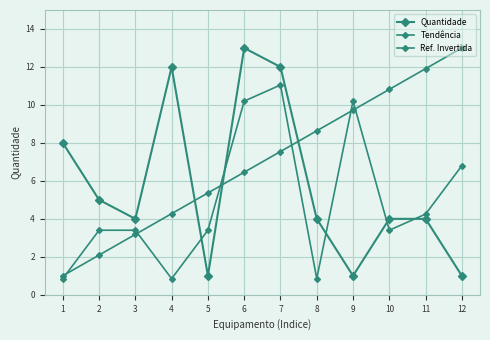

The Quantidade series shows 0.6 at 4. True or false?

False